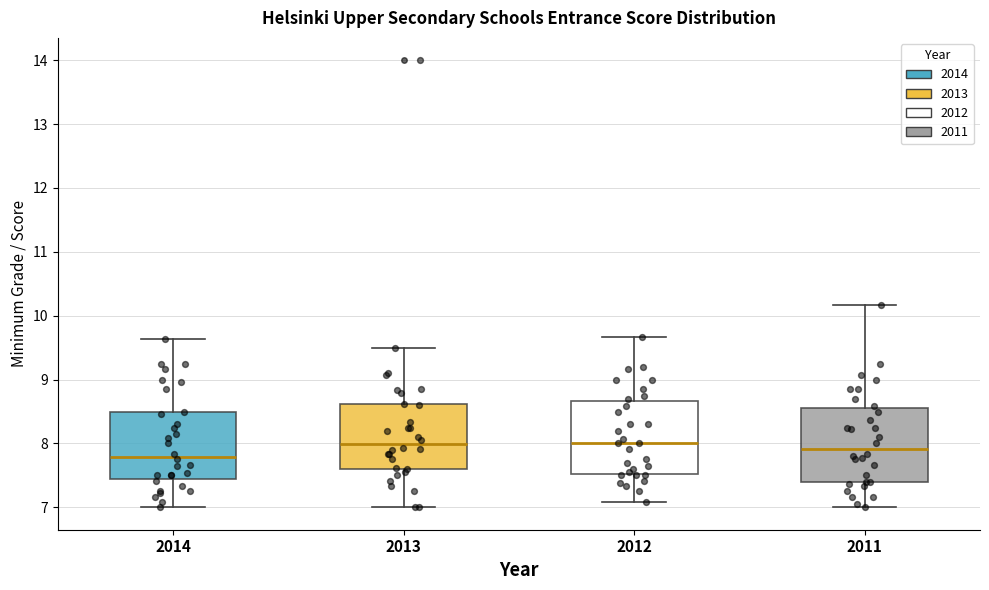

Reading left to right, read every box against the y-axis: the position of its median line, the range the box covers, and the ends of its whiskers. The values are not printed on the chart, so give them approximately, as read against the axis.

2014: median 7.8, box 7.4 to 8.5, whiskers 7.0 to 9.6
2013: median 8.0, box 7.6 to 8.6, whiskers 7.0 to 9.5
2012: median 8.0, box 7.5 to 8.7, whiskers 7.1 to 9.7
2011: median 7.9, box 7.4 to 8.6, whiskers 7.0 to 10.2